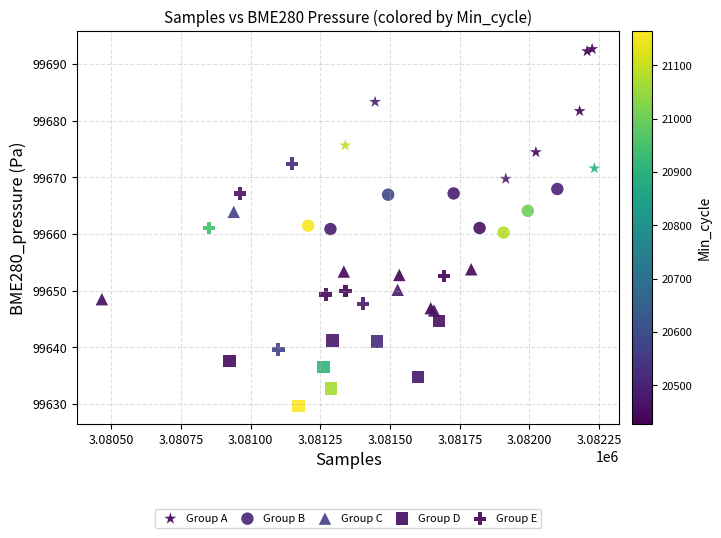

Which series reaches the maximum Y coordinate?

Group A